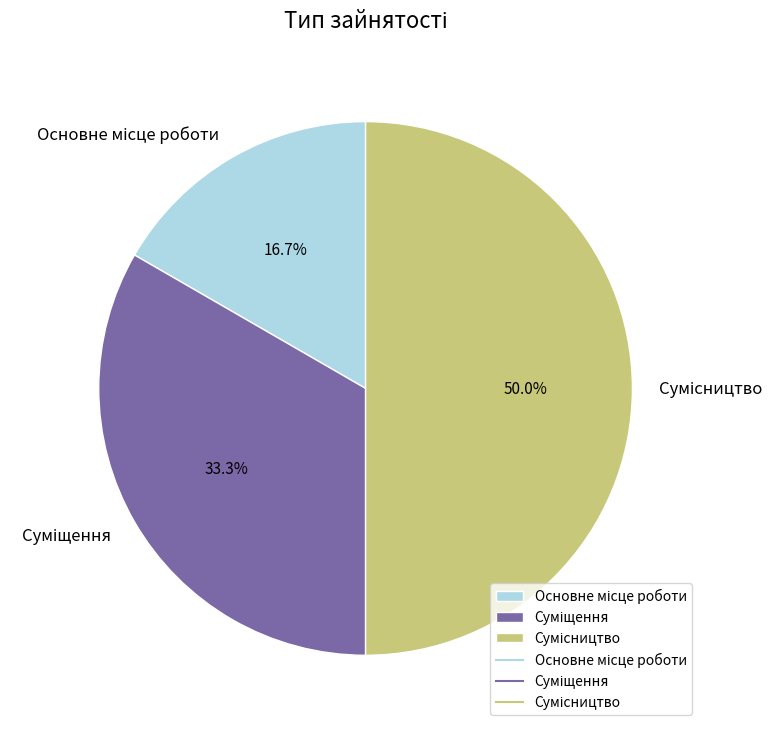

To the nearest percent, what is the difference between the largest and smallest slice percentages?

33%